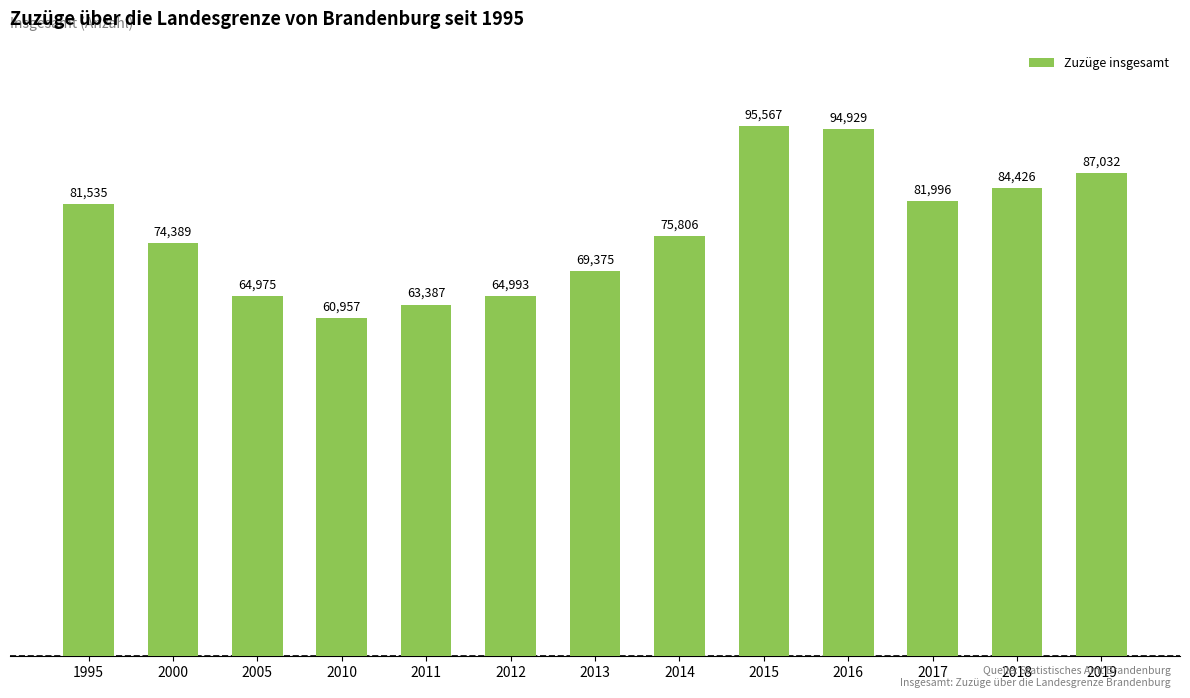

What is the smallest value displayed?

60957